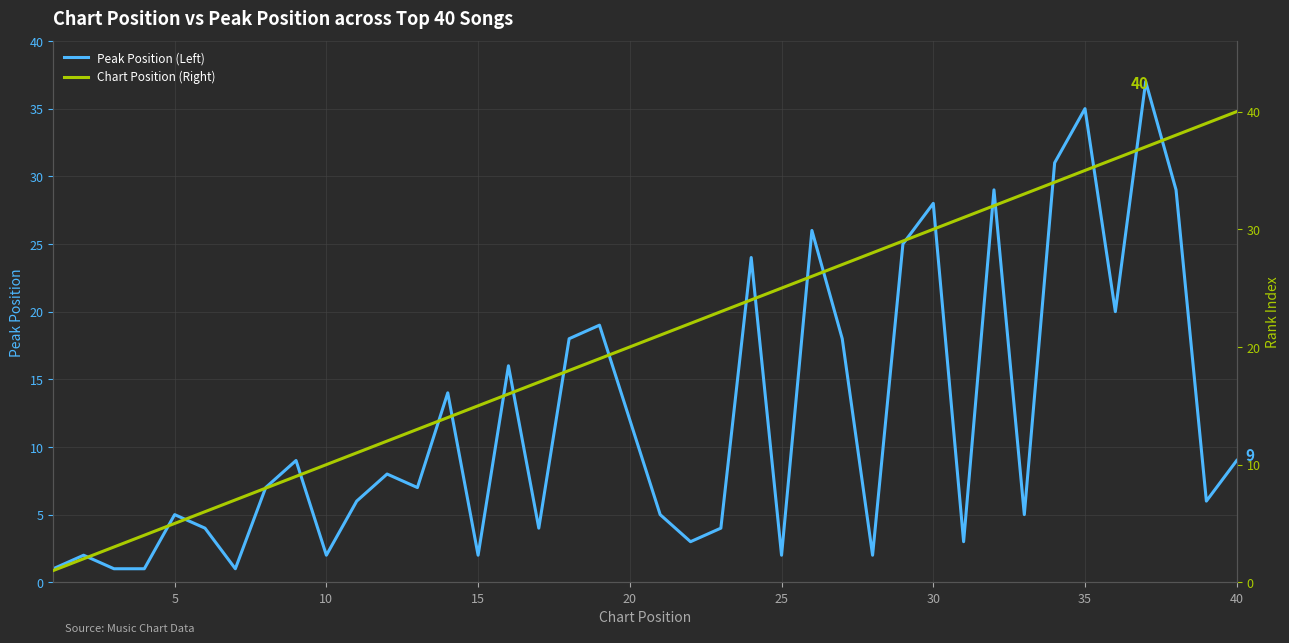

Between 10 and 35, which series saw the biggest shift?

Chart Position (Right)